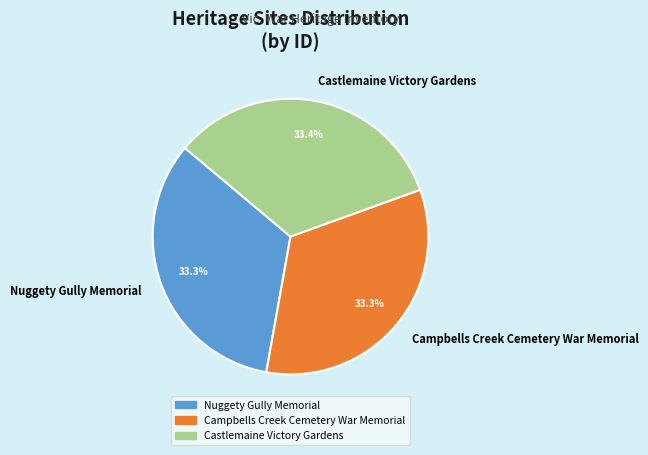

To the nearest percent, what portion does Castlemaine Victory Gardens represent?

33%